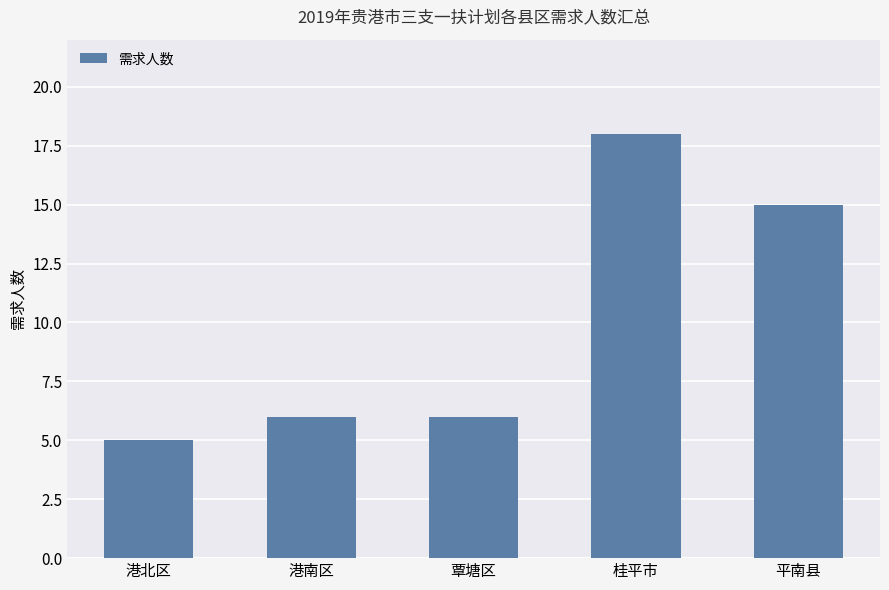

At which category does the chart reach its peak across all series?

桂平市